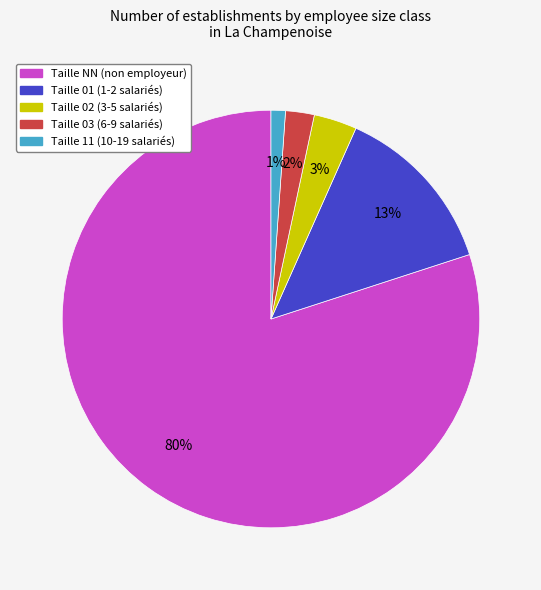

To the nearest percent, what is the average slice percentage?

20%